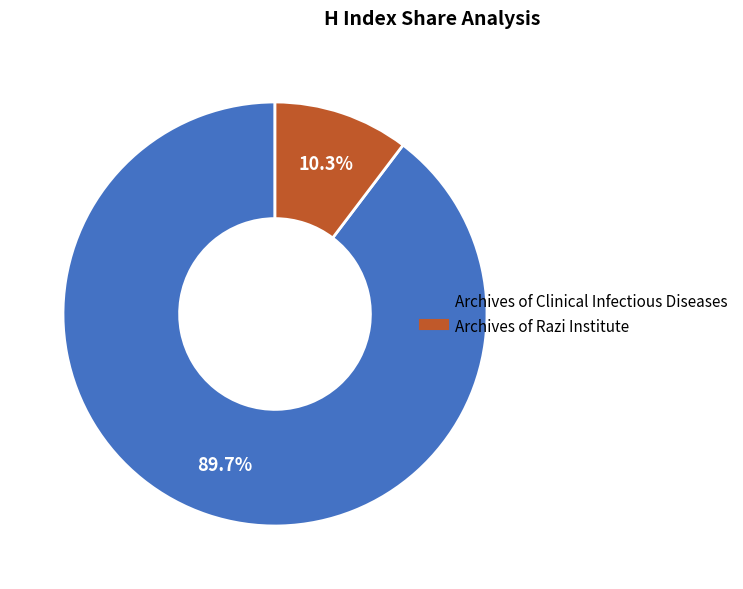

How much of the chart is everything except Archives of Clinical Infectious Diseases?

10.3%